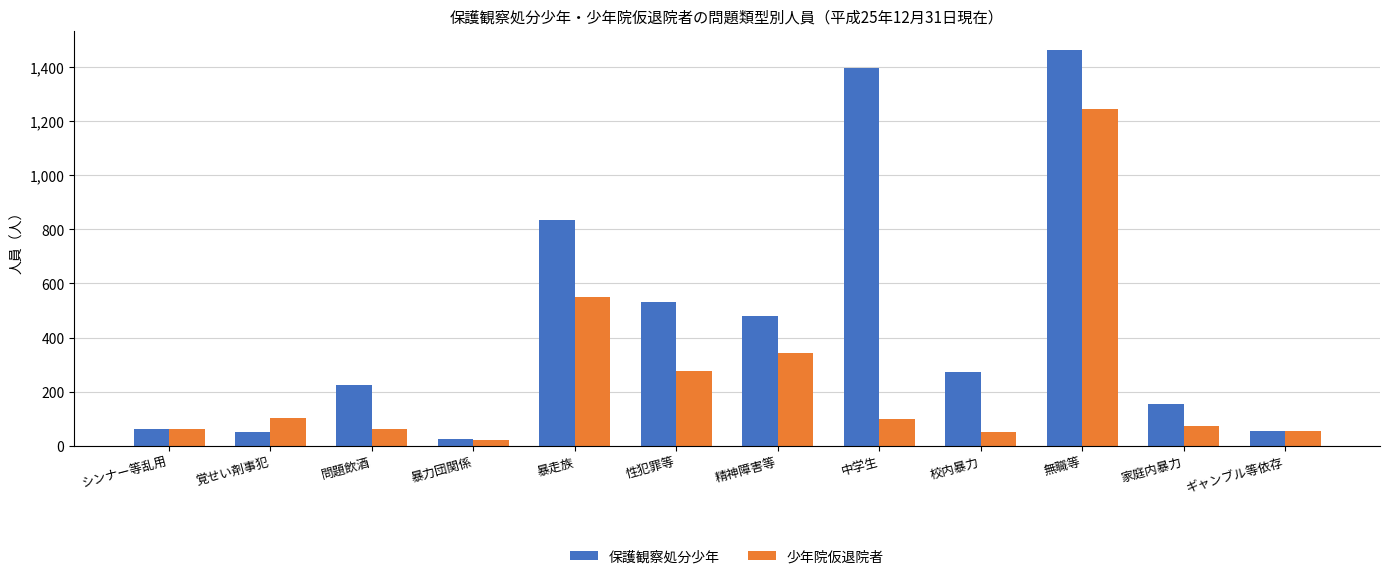

Rank the series at 暴走族 from lowest to highest value.

少年院仮退院者, 保護観察処分少年